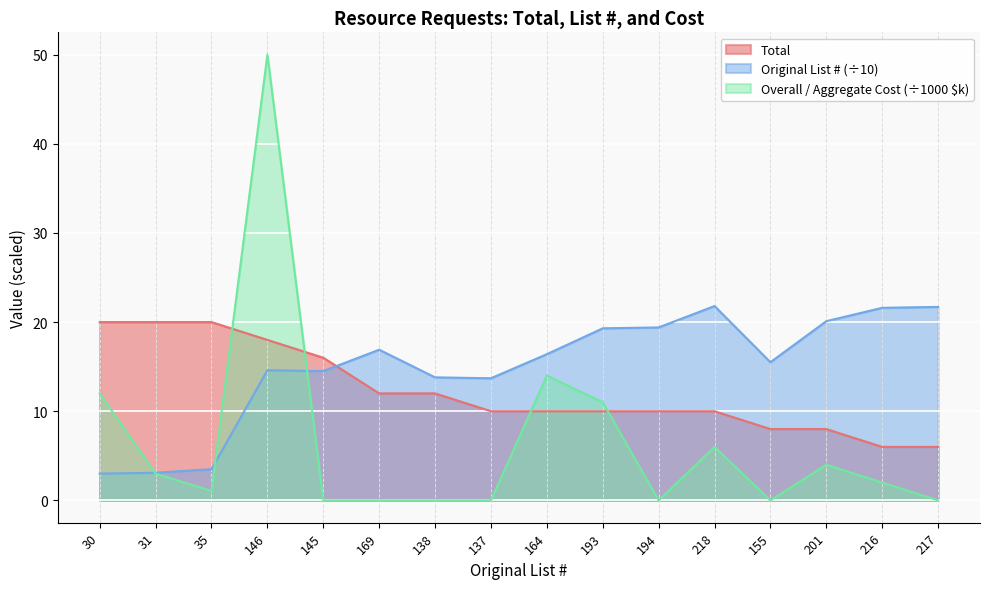

True or false: Overall / Aggregate Cost has a value of 31.7 at 137.

False